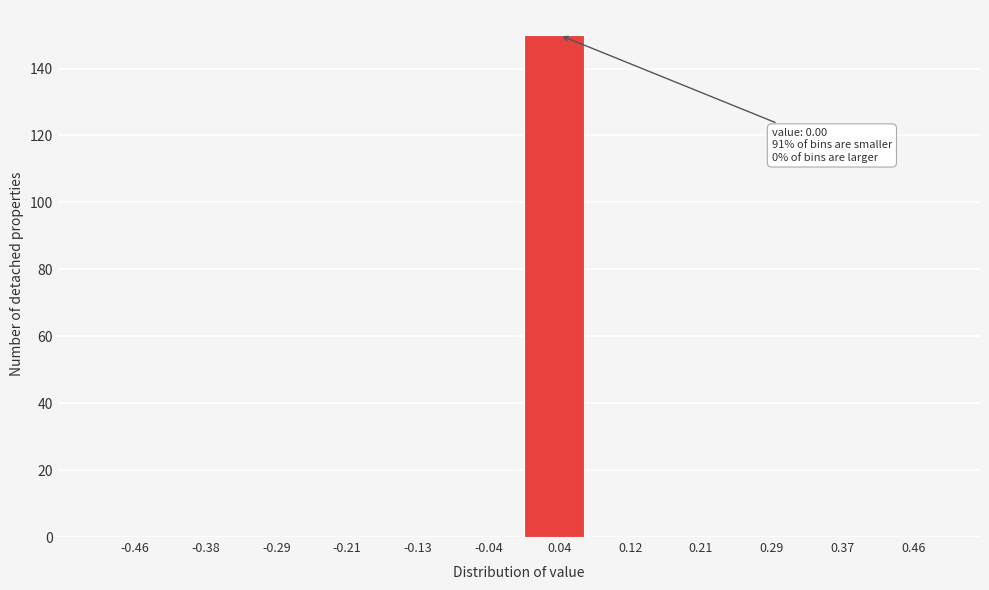

Over which range of the x-axis is the bar tallest?

0.00 to 0.08